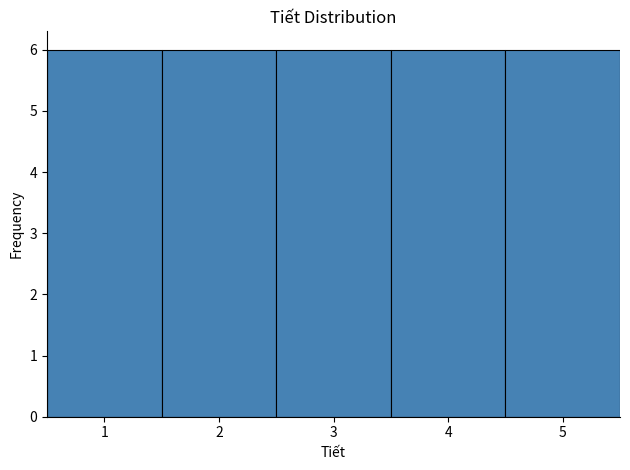

Reading left to right, list every bar in this chart as the range it spans on the x-axis followed by its height. The values are not printed on the chart, so give them approximately, as read against the axis.

0.5 to 1.5: 6
1.5 to 2.5: 6
2.5 to 3.5: 6
3.5 to 4.5: 6
4.5 to 5.5: 6